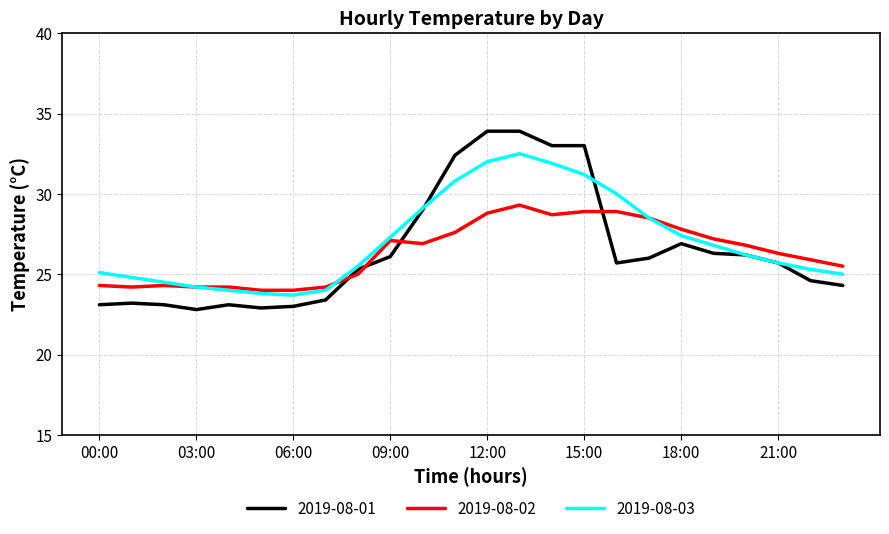

How many times do 2019-08-01 and 2019-08-02 cross each other?

4